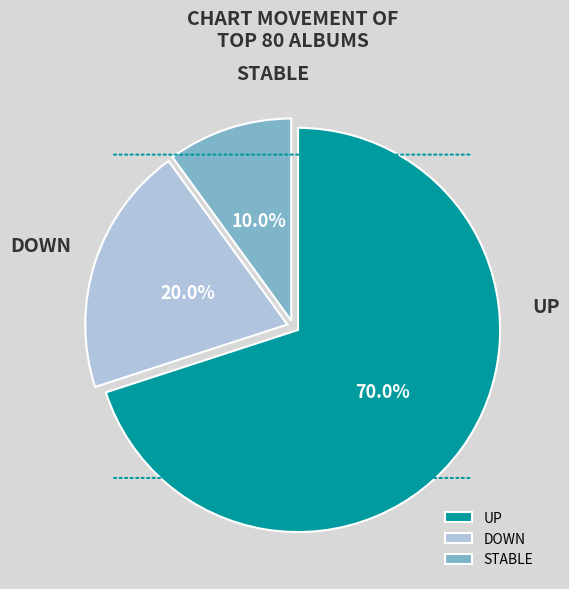

Does any single category account for the majority?

Yes